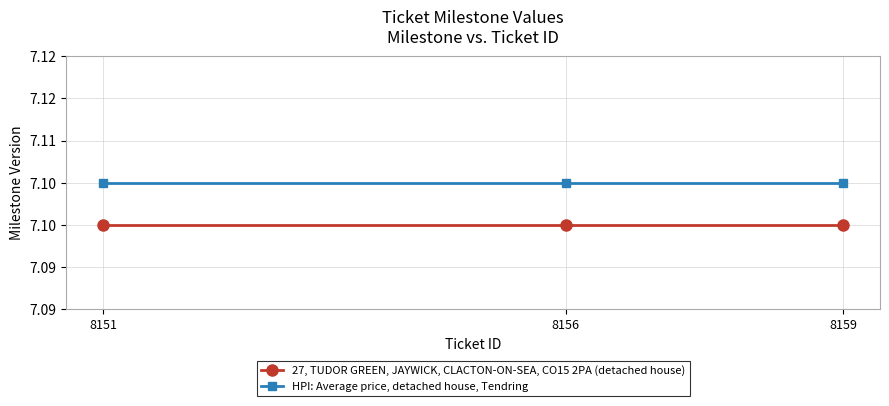

Reading left to right, extract all data points from this chart.

27, TUDOR GREEN, JAYWICK, CLACTON-ON-SEA, CO15 2PA (detached house): 8151=7.1	8156=7.1	8159=7.1
HPI: Average price, detached house, Tendring: 8151=7.1	8156=7.1	8159=7.1